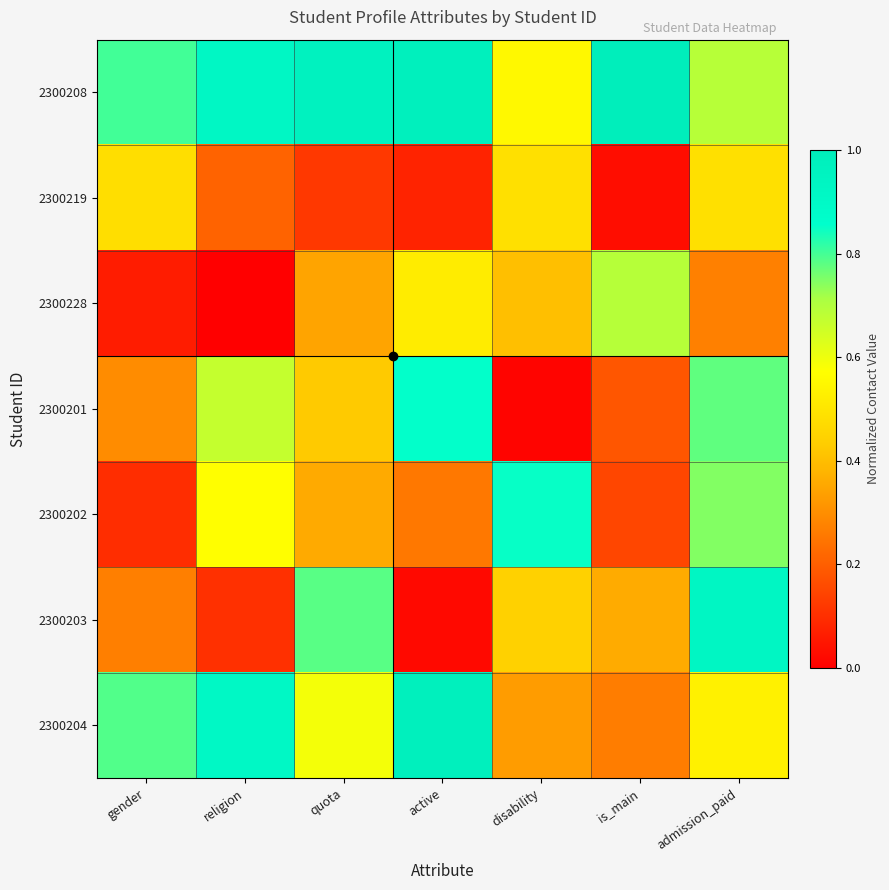

At which category is the sum across all series the highest?

admission_paid